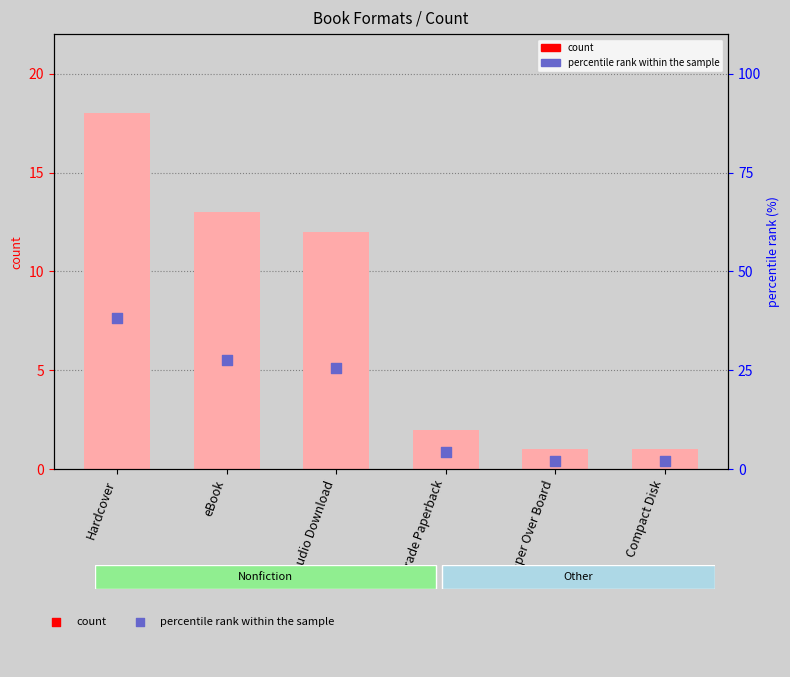

Which series contains the highest Y value?

percentile rank within the sample